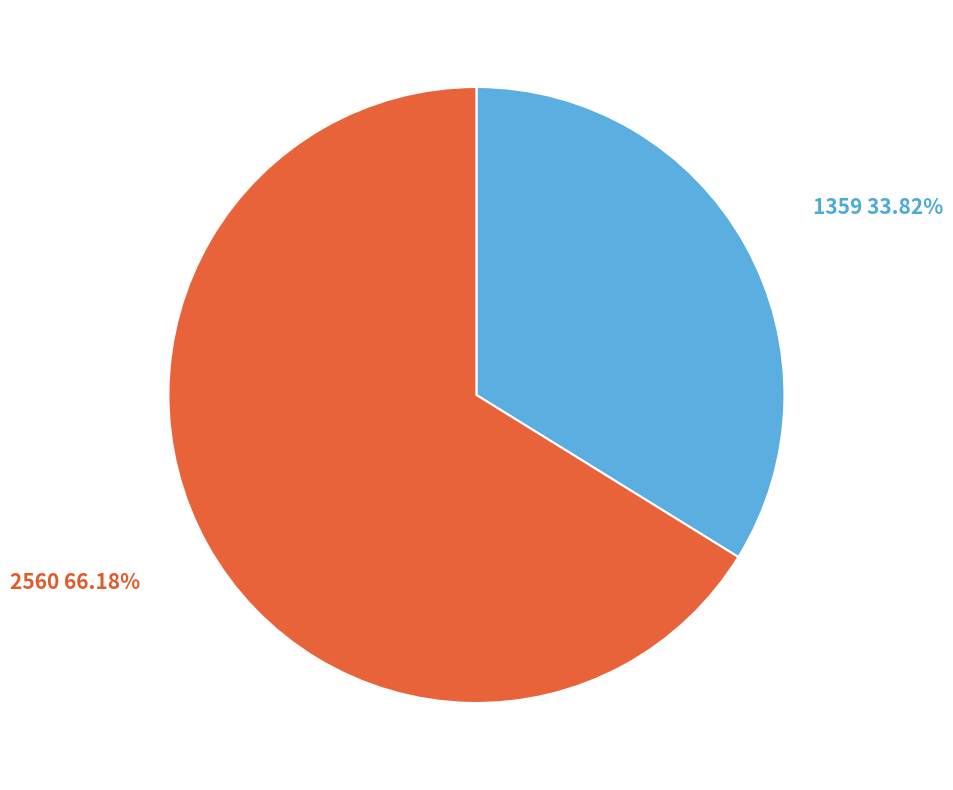

To the nearest percent, what is the average slice percentage?

50%